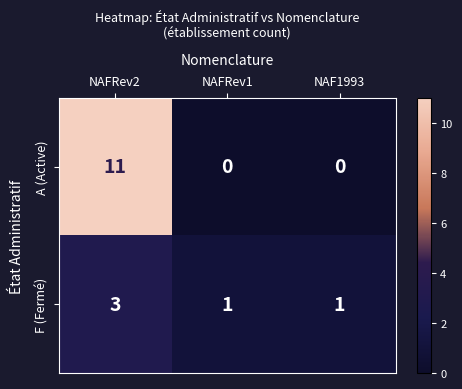

What is the greatest value displayed?

11